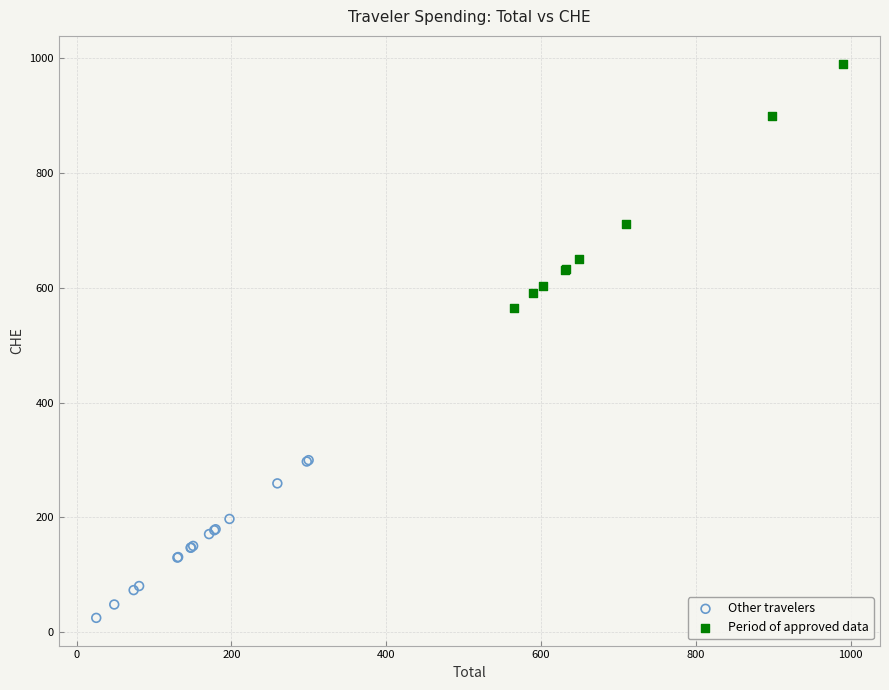

Which series has the widest spread of Y values?

Period of approved data